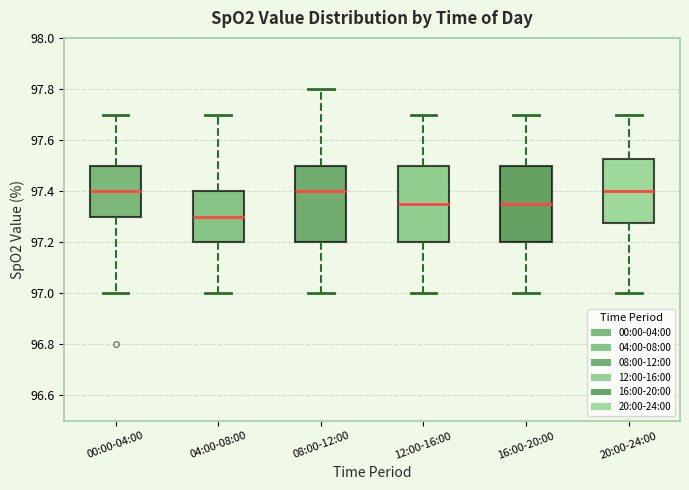

Reading left to right, read every box against the y-axis: the position of its median line, the range the box covers, and the ends of its whiskers. The values are not printed on the chart, so give them approximately, as read against the axis.

00:00-04:00: median 97.40, box 97.30 to 97.50, whiskers 97.00 to 97.70
04:00-08:00: median 97.30, box 97.20 to 97.40, whiskers 97.00 to 97.70
08:00-12:00: median 97.40, box 97.20 to 97.50, whiskers 97.00 to 97.80
12:00-16:00: median 97.36, box 97.20 to 97.50, whiskers 97.00 to 97.70
16:00-20:00: median 97.36, box 97.20 to 97.50, whiskers 97.00 to 97.70
20:00-24:00: median 97.40, box 97.28 to 97.52, whiskers 97.00 to 97.70